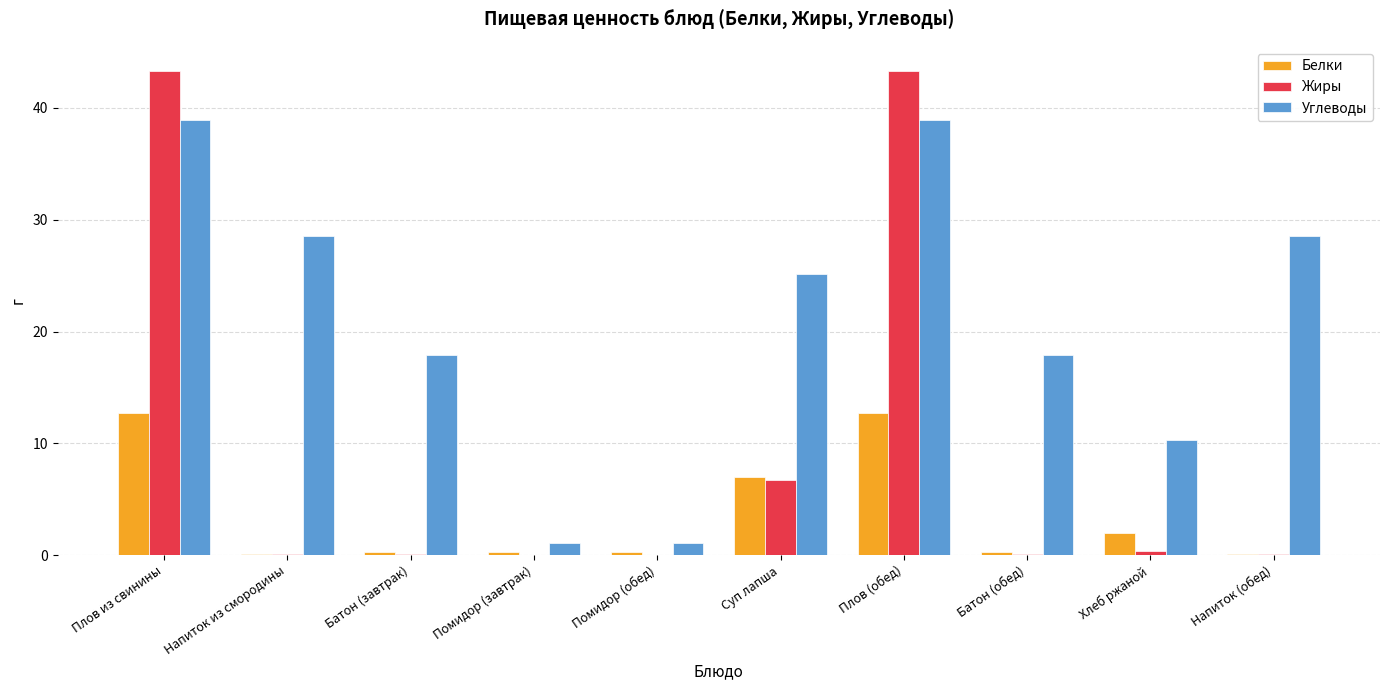

Which series changed the most between Плов из свинины and Хлеб ржаной?

Жиры